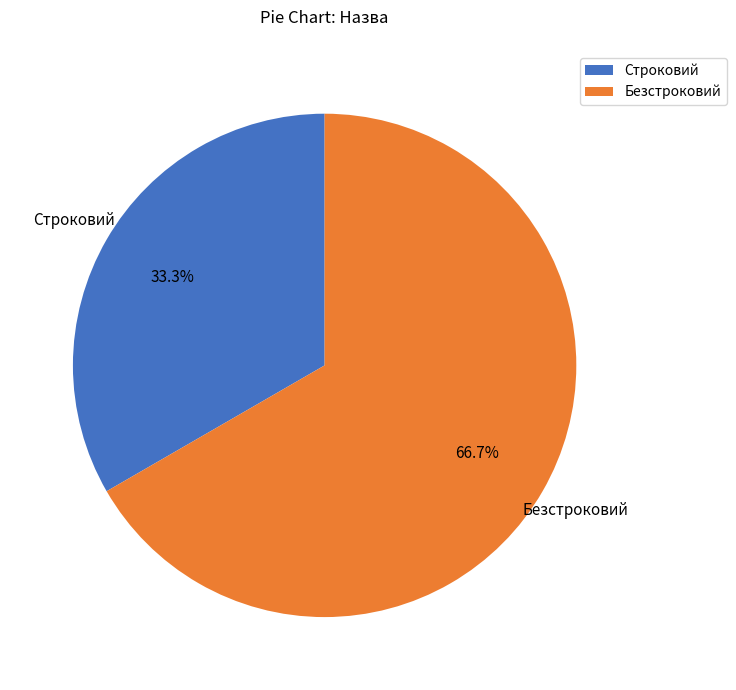

Does Безстроковий account for over 50% of the chart?

Yes